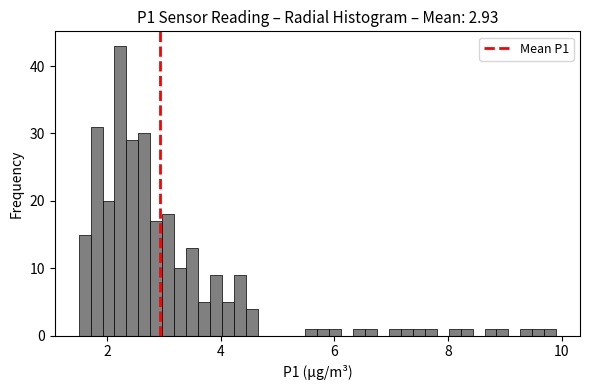

Around what value on the x-axis is the tallest bar? Give the approximate position of its centre, as read against the axis.

2.2